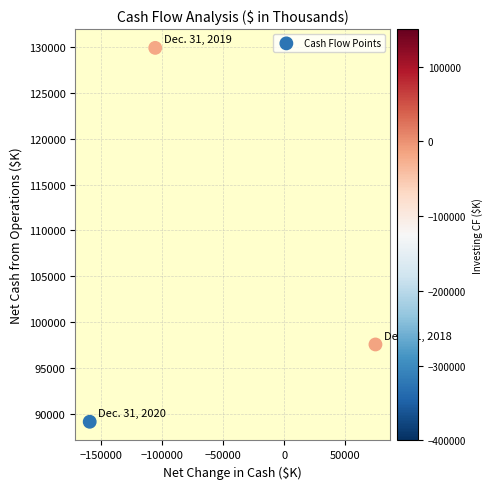

What Y value in the scatter plot is closest to 109519?

97545